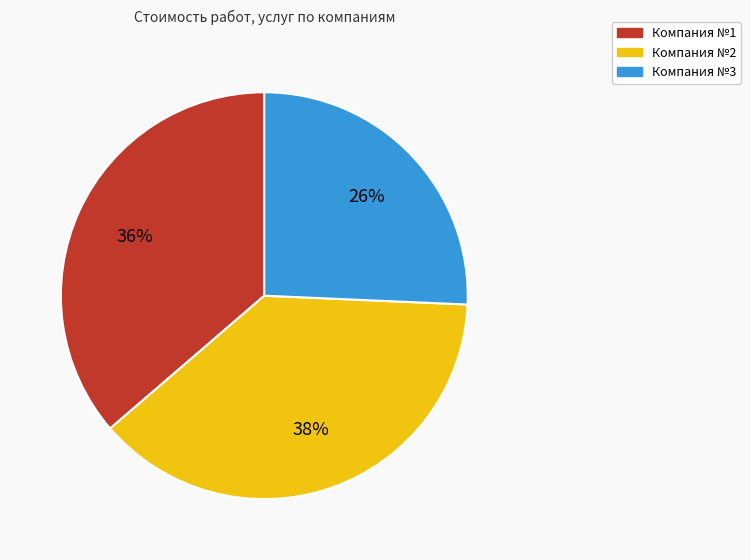

Is it true that Компания №1 is 36% of the pie?

True